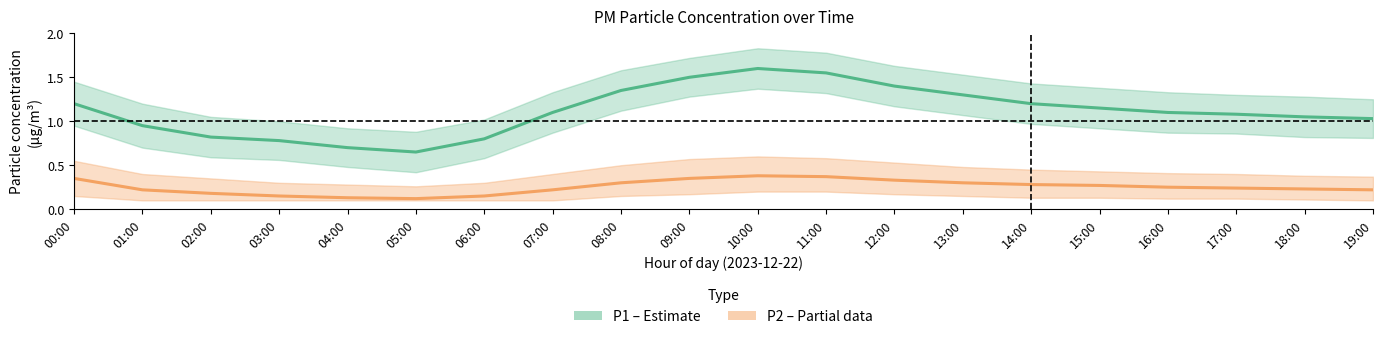

What is the maximum value for P2 (PM2.5)?

0.4